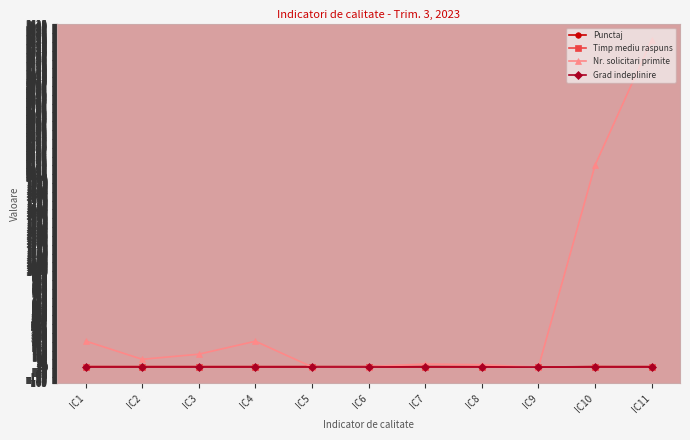

Is the value of Timp mediu raspuns at IC1 greater than the value of Nr. solicitari primite at IC3?

No